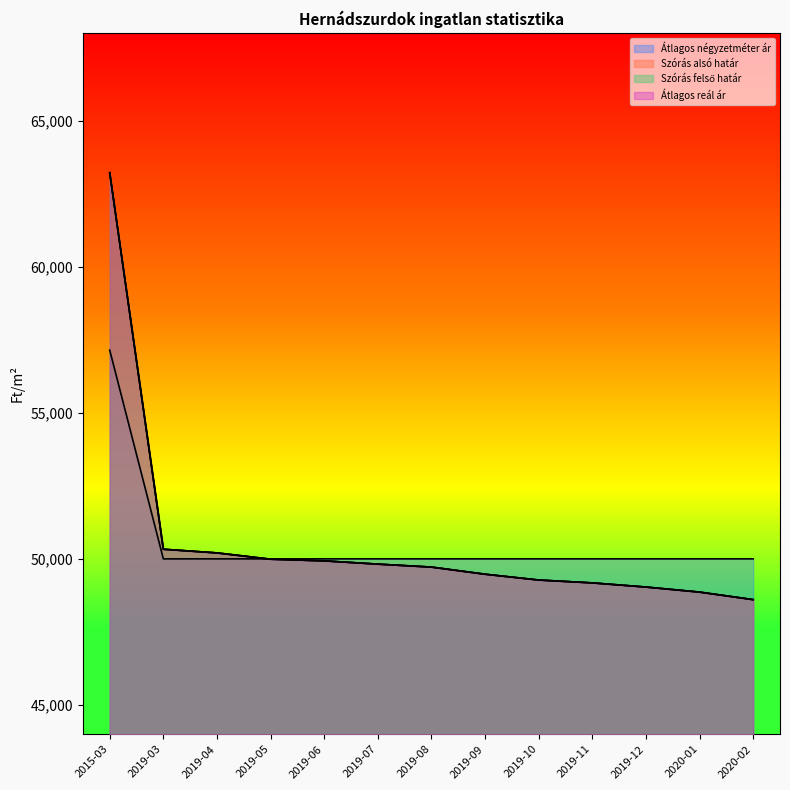

Rank the series by their maximum value, from highest to lowest.

Szórás alsó határ, Szórás felső határ, Átlagos reál ár, Átlagos négyzetméter ár